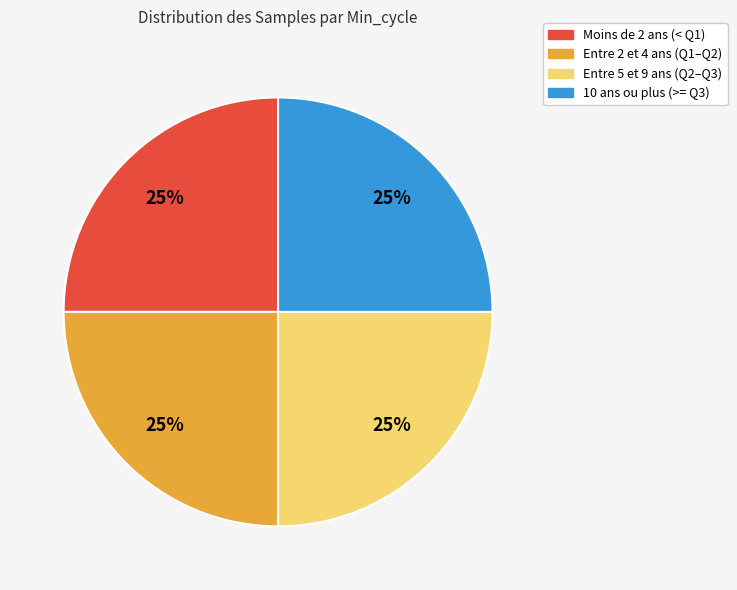

Is there any slice that represents more than half of the pie?

No